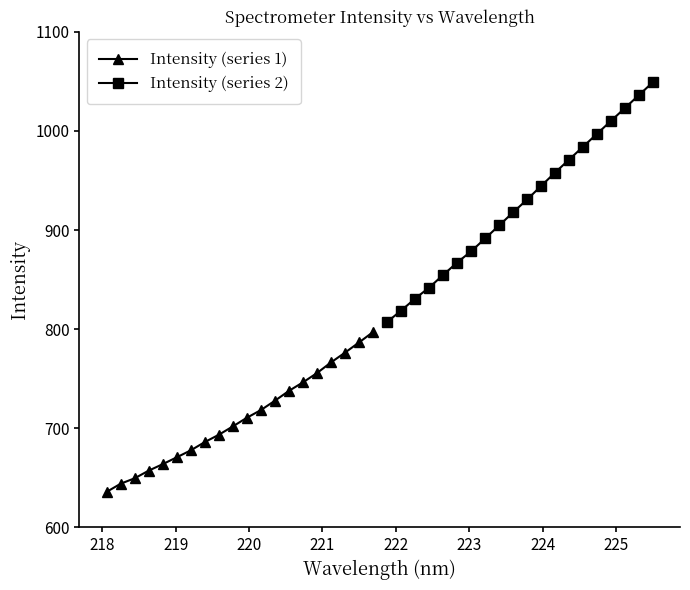

True or false: Intensity (series 2) and Intensity (series 1) intersect in this chart.

False